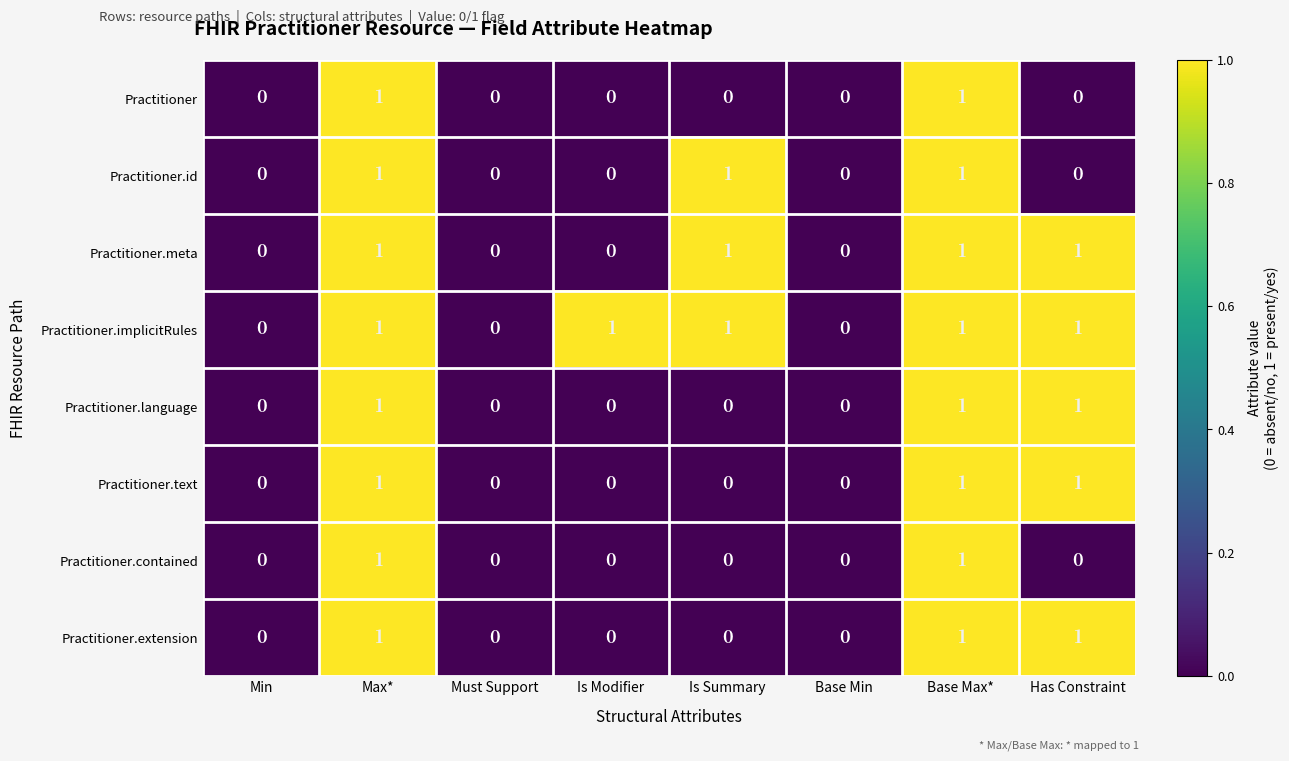

True or false: Practitioner.contained has a value of 1 at Min.

False